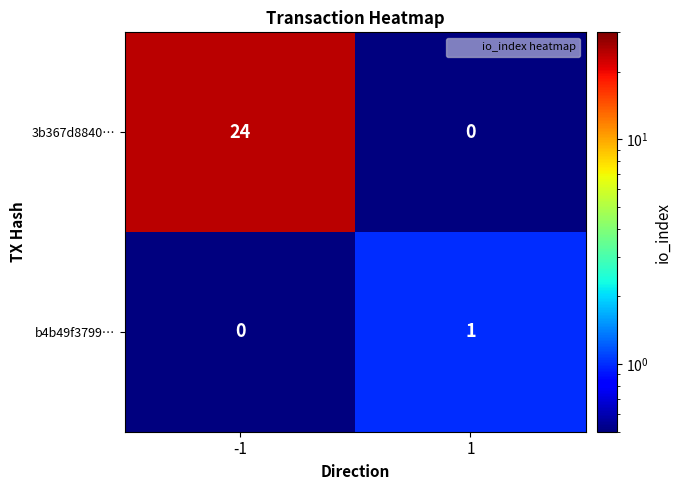

At how many categories does at least one series exceed 18?

1